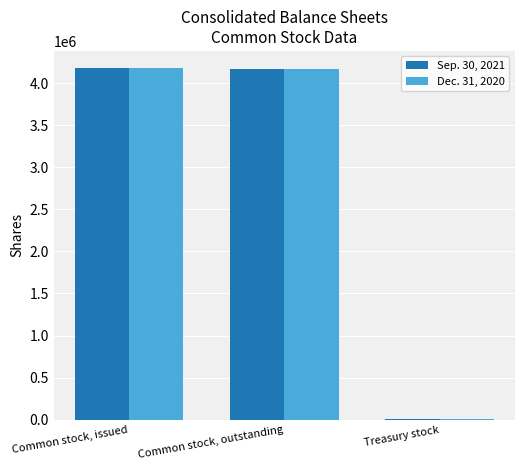

What are all the series names shown in the legend?

Sep. 30, 2021, Dec. 31, 2020